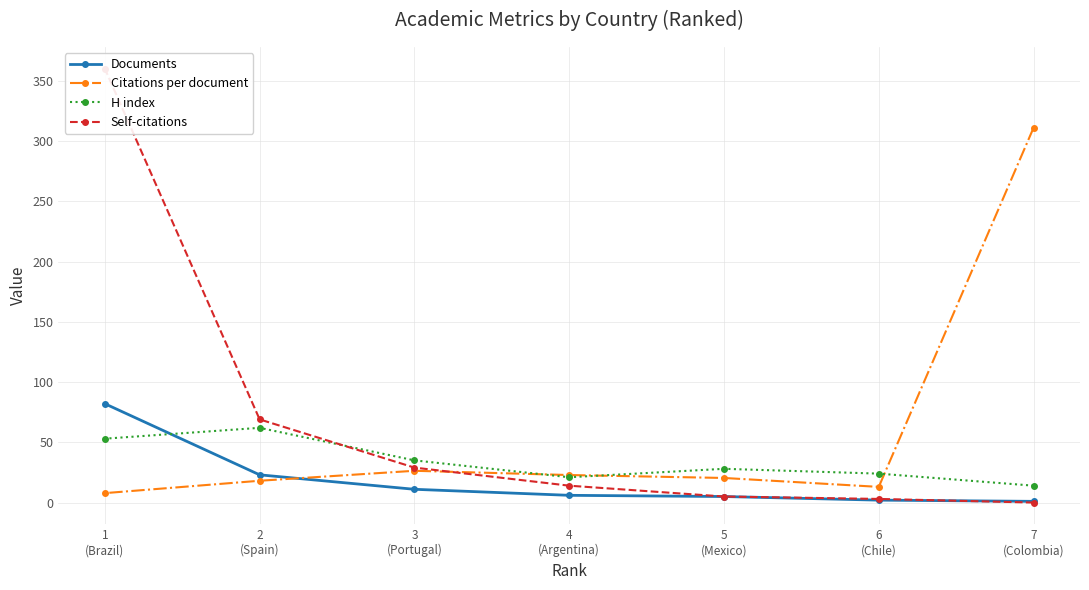

How many series are shown in this chart?

4